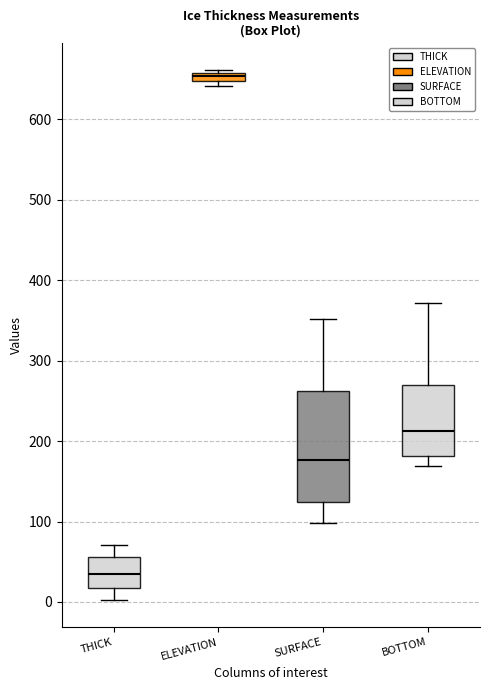

Where is the upper edge of the box for THICK on the y-axis? The values are not printed on the chart, so give them approximately, as read against the axis.

60